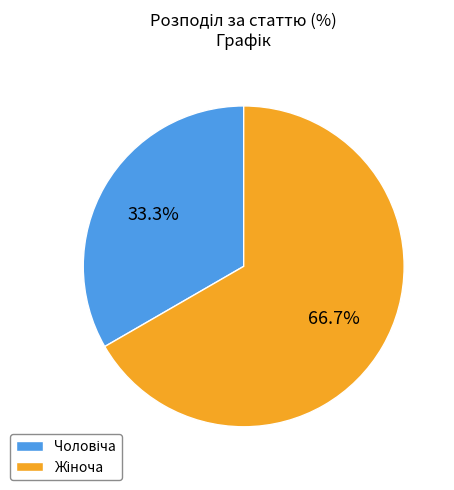

Is there any slice that represents more than half of the pie?

Yes